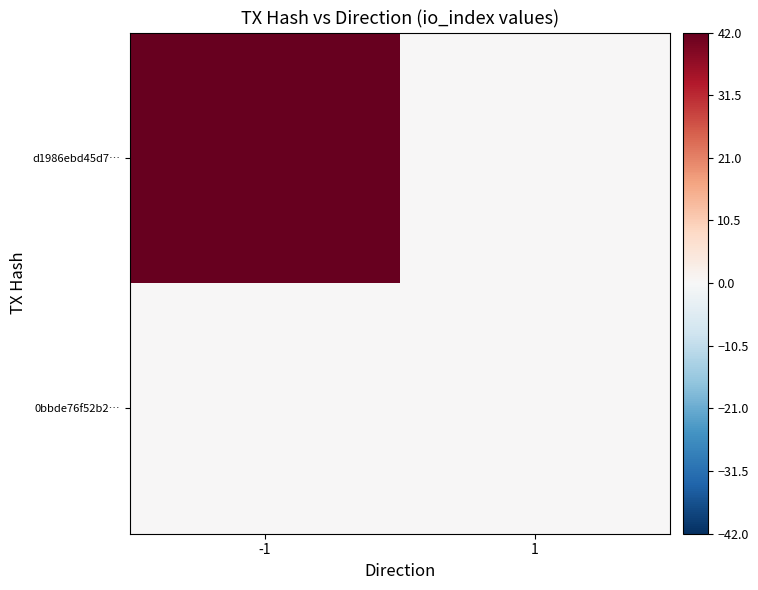

Reading right to left, list all the values displayed in this chart.

d1986ebd45d7…: 1=0	-1=42
0bbde76f52b2…: 1=0	-1=0